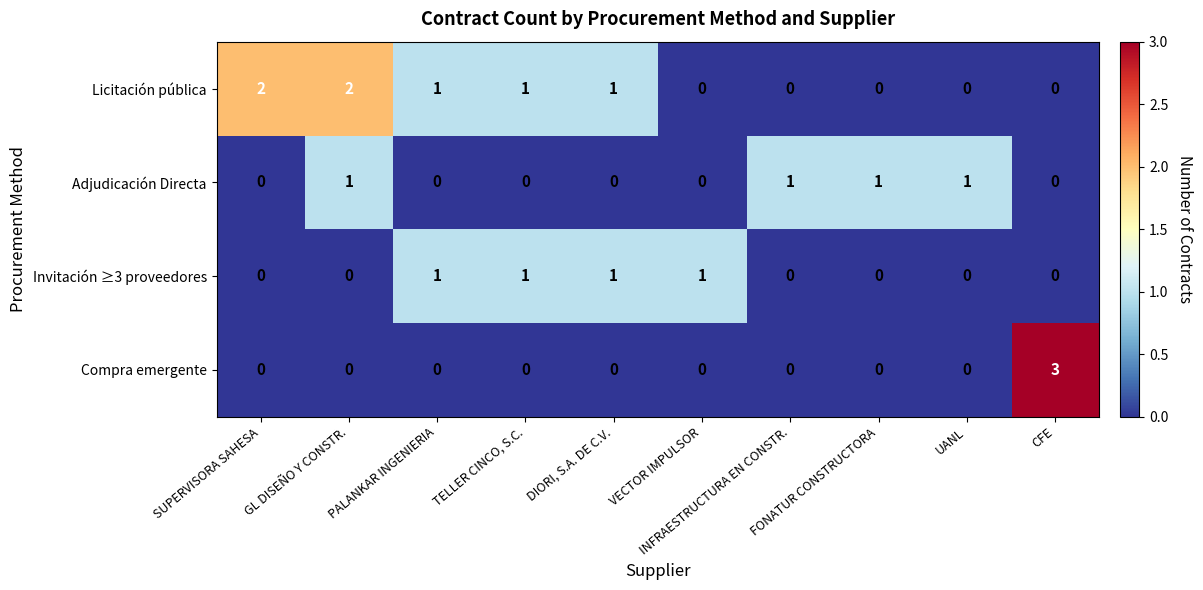

Count the Adjudicación Directa values in the range 0 to 1.

10